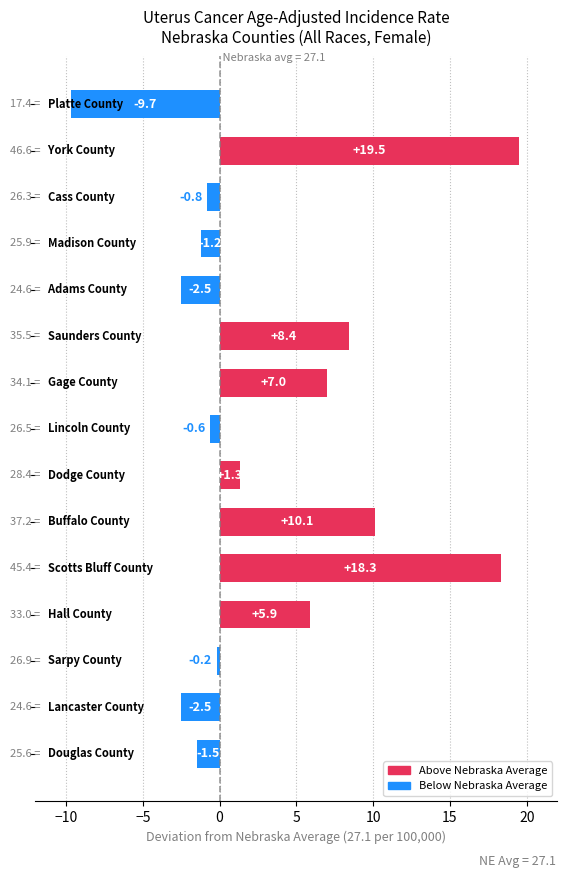

What is the difference between the maximum and minimum values?

29.2